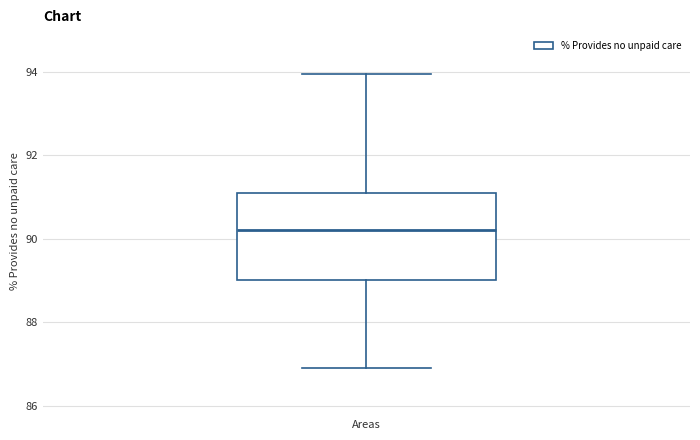

Transcribe this box plot: give where the median line is, the range the box spans, and where the two whiskers end, as read against the y-axis. The values are not printed on the chart, so give them approximately, as read against the axis.

median 90.2, box 89.0 to 91.0, whiskers 87.0 to 94.0